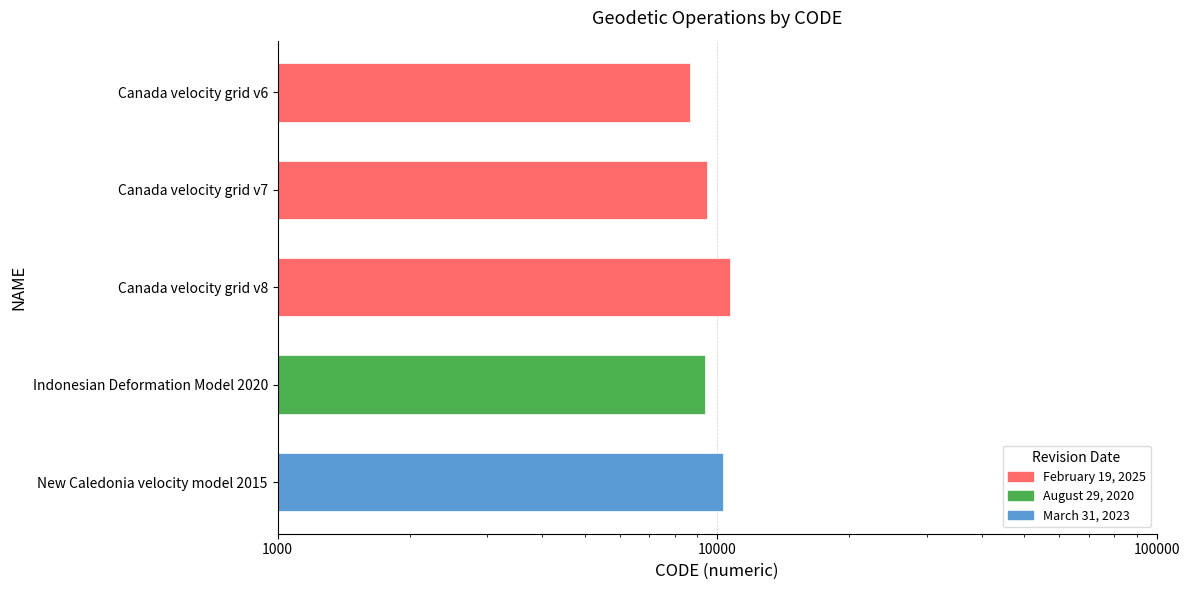

What is the smallest value displayed?

8676